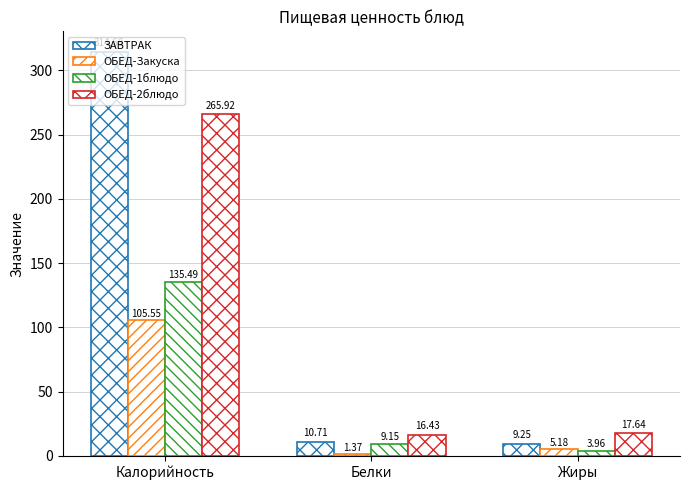

How many groups of bars are there?

3